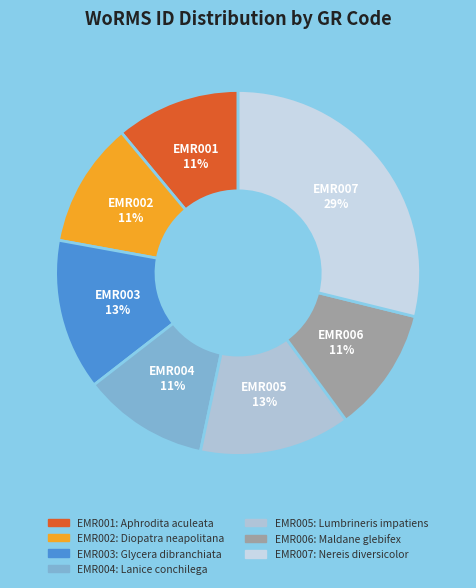

To the nearest percent, what portion does EMR002 represent?

11%